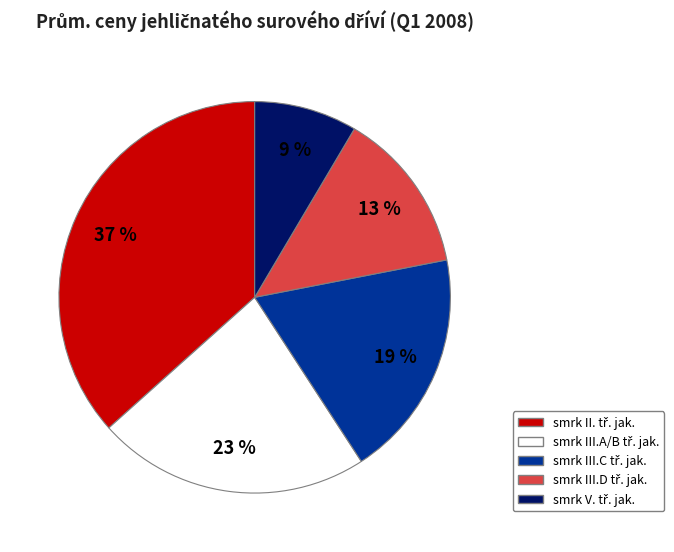

To the nearest percent, what is the average slice percentage?

20%